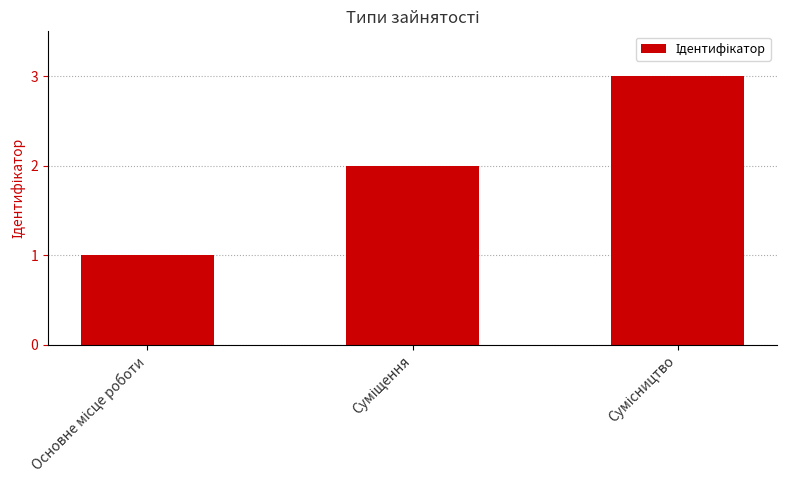

What is the average value?

2